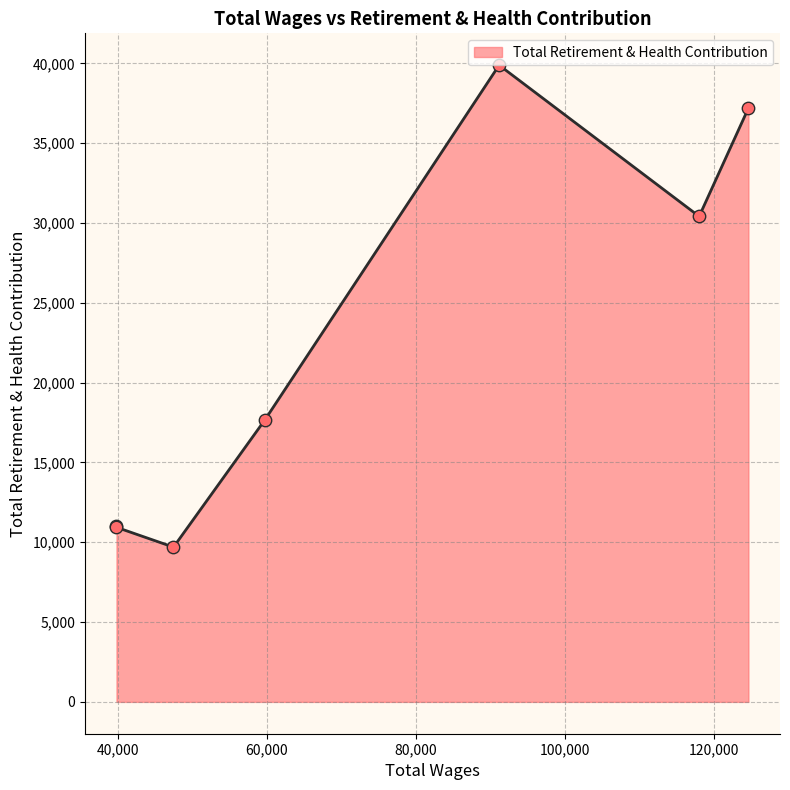

What is the change in value from 118049.0 to 39861.0?

-19383